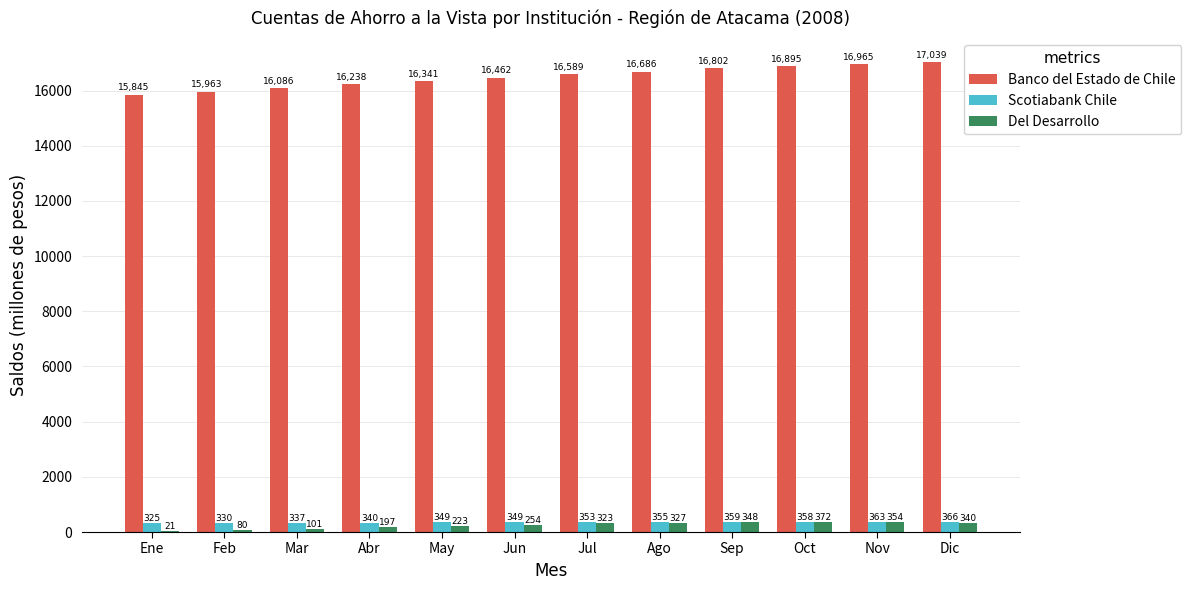

Is it true that Banco del Estado de Chile equals 21913 at Feb?

False